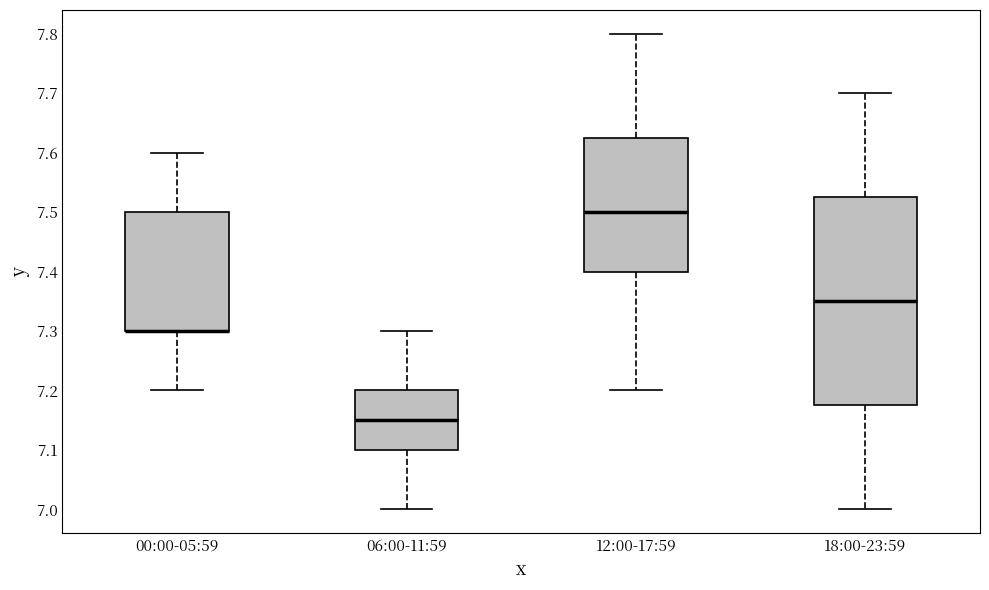

Which box is the tallest, from its lower edge to its upper edge?

18:00-23:59